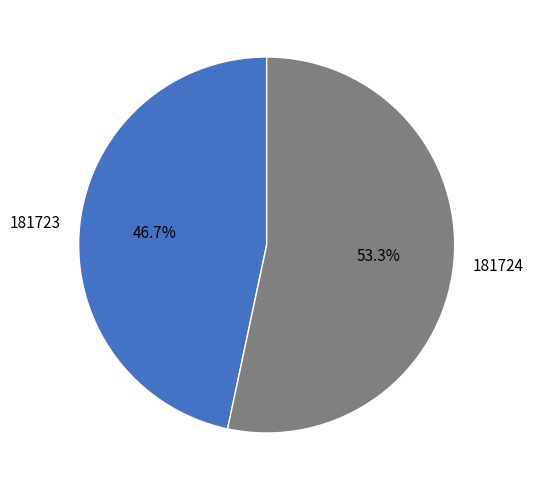

What percentage is the 181723 slice, to the nearest percent?

47%